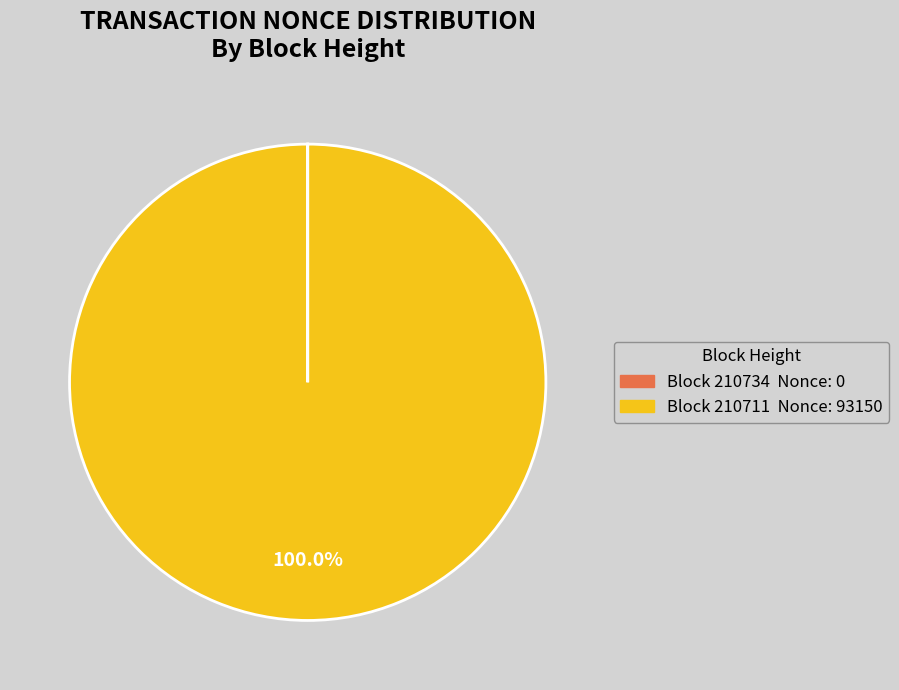

Is there any slice that represents more than half of the pie?

Yes